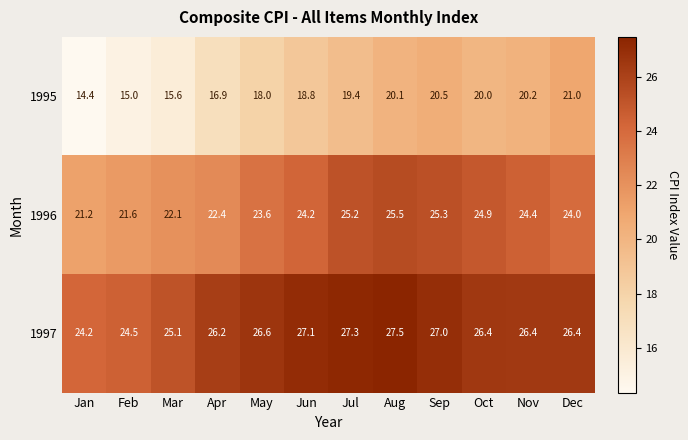

Which series has the widest spread of values?

1995